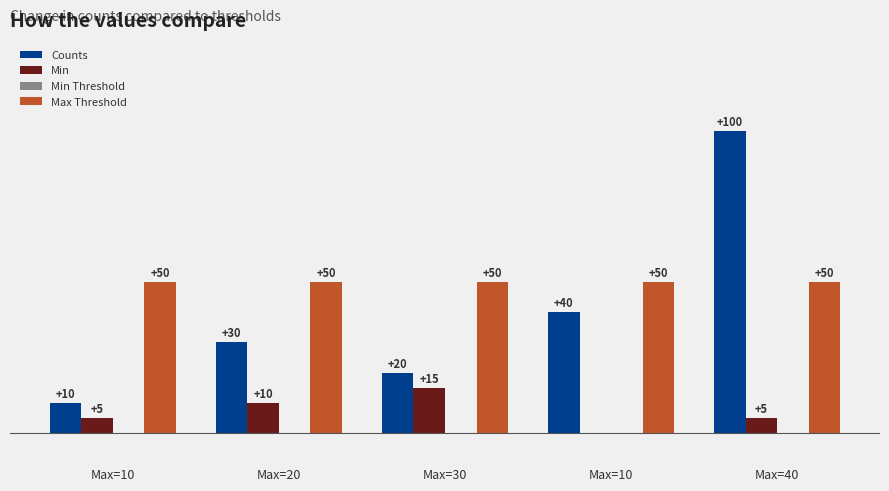

Where does the Counts series first go above 30?

Max=10